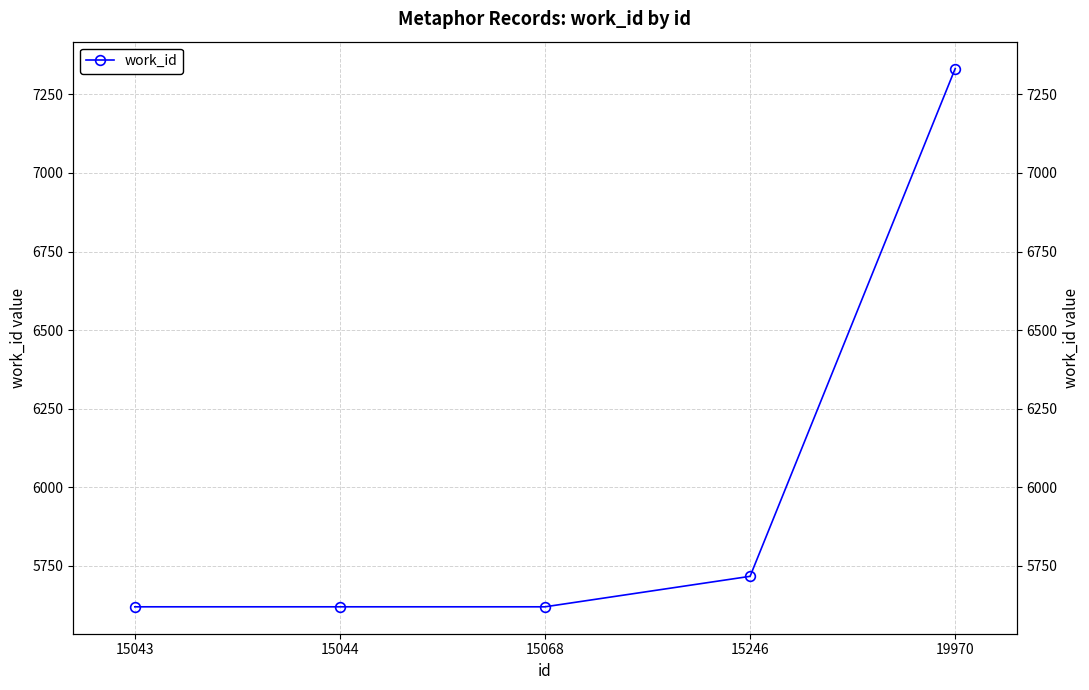

Which has a higher value, 15068 or 15044?

15068